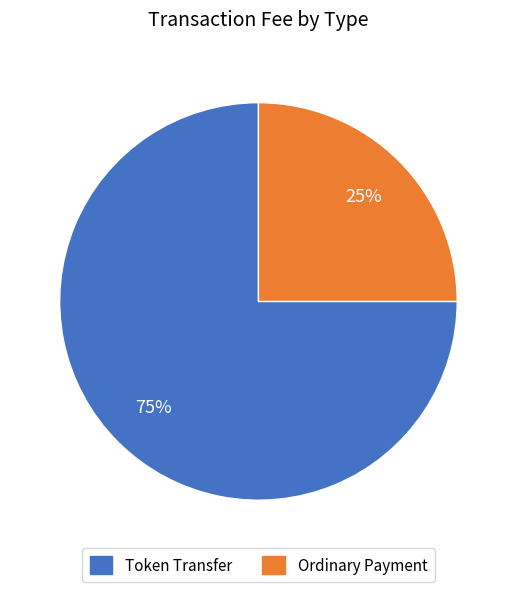

To the nearest percent, what is the difference between the largest and smallest slice percentages?

50%